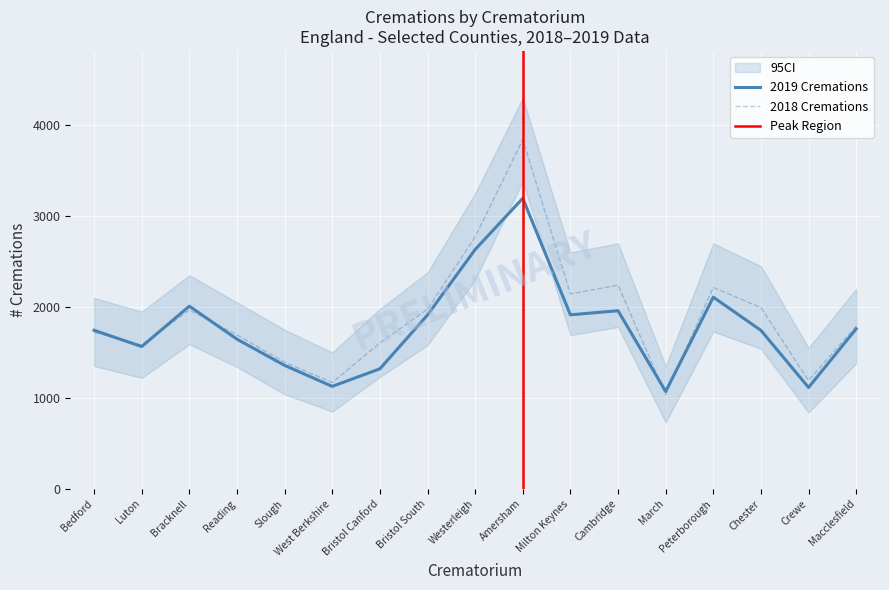

At Westerleigh, list the series in order from smallest to largest.

2019 Cremations, 2018 Cremations